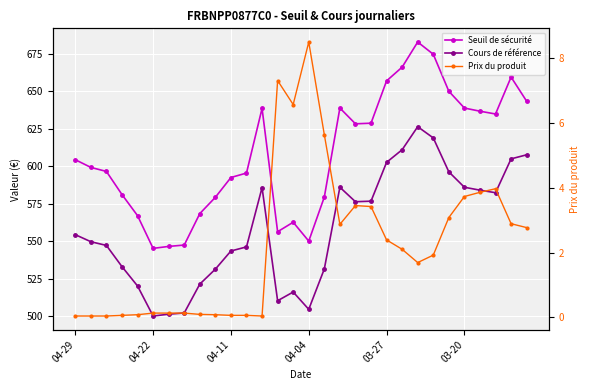

What is the total value across all series at 18?

1208.0